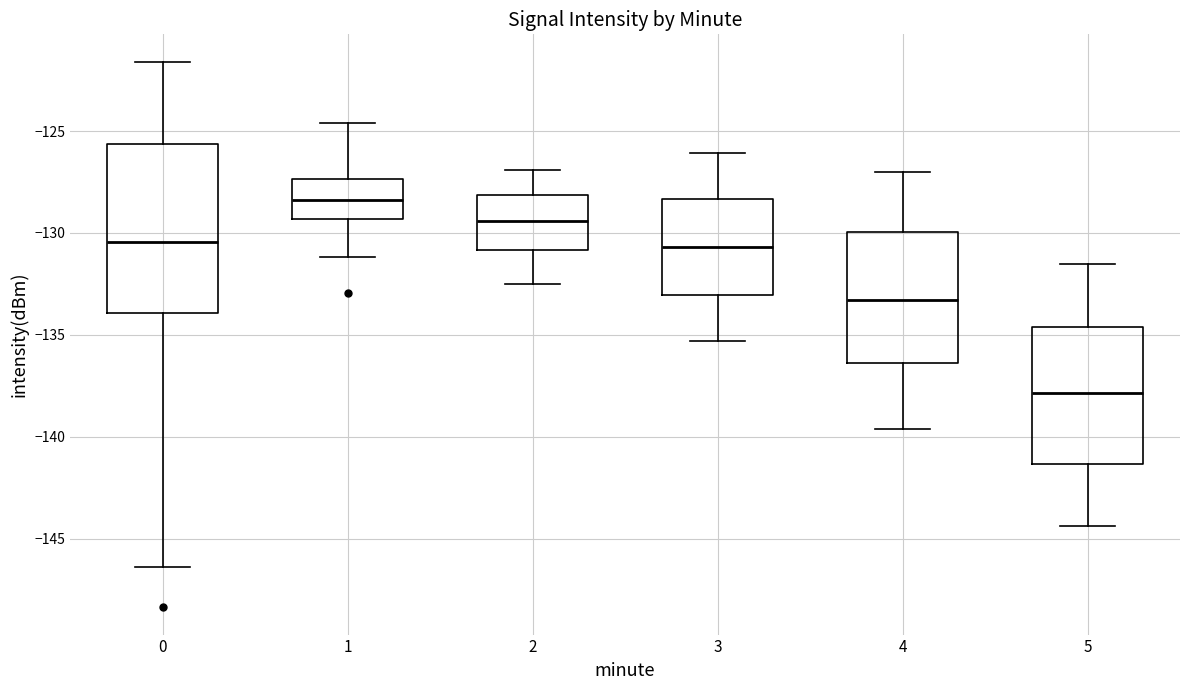

Which box has the lowest median line?

5